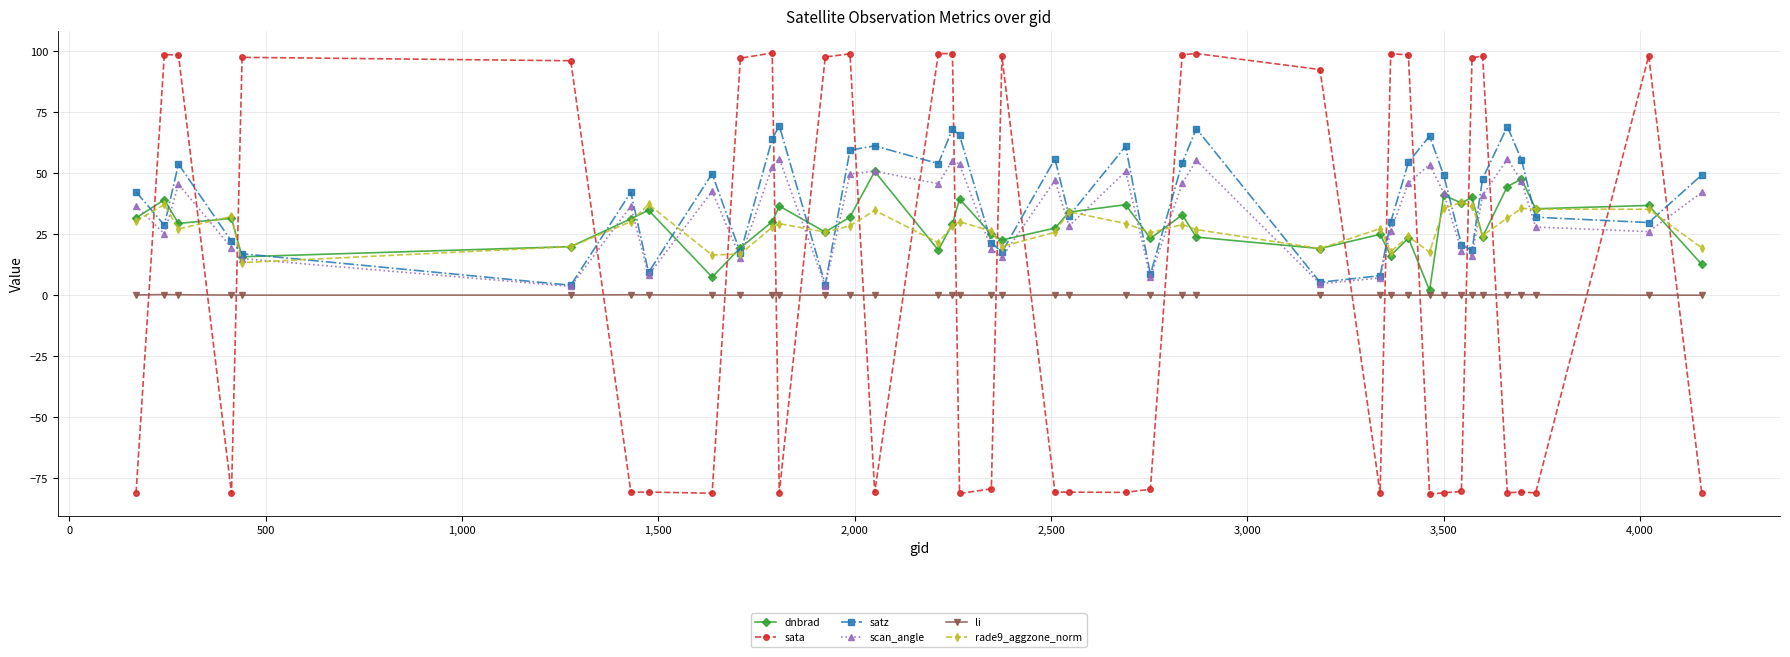

Which series ends up on top after the final intersection of sata and satz?

satz